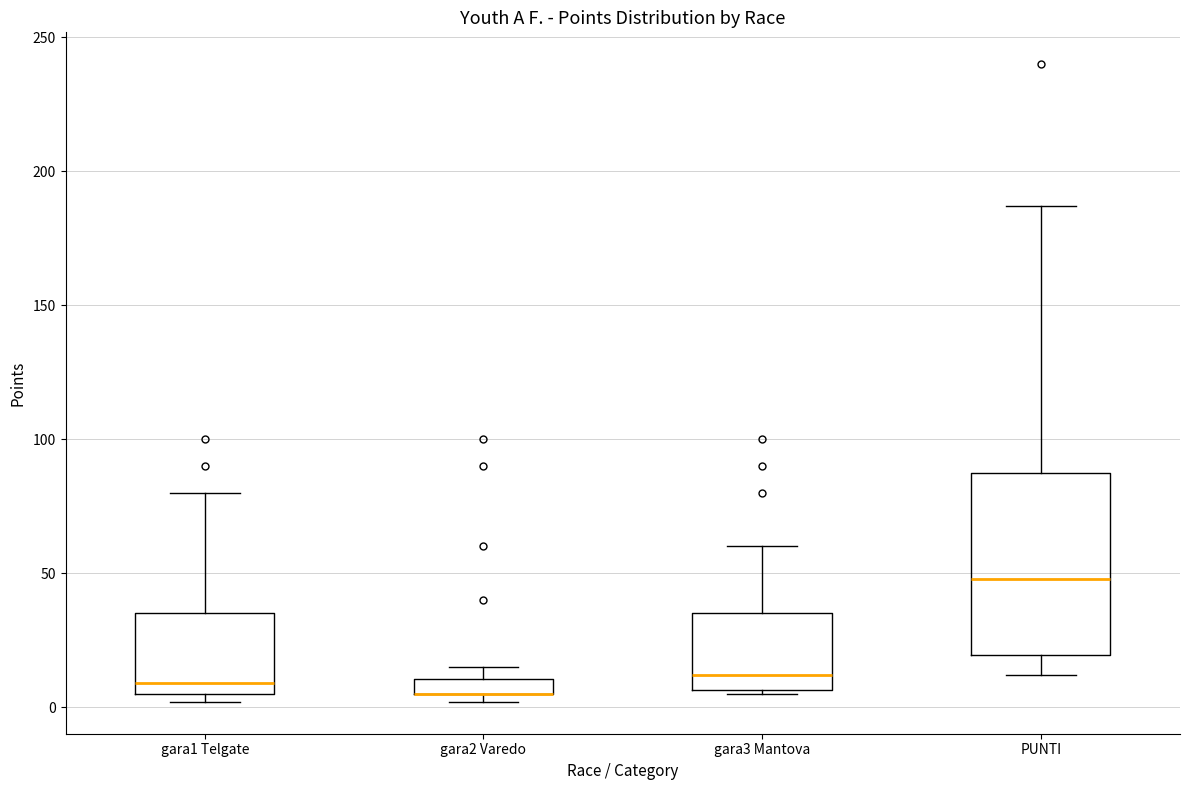

Where does the lower whisker of the box for PUNTI end on the y-axis? The values are not printed on the chart, so give them approximately, as read against the axis.

10